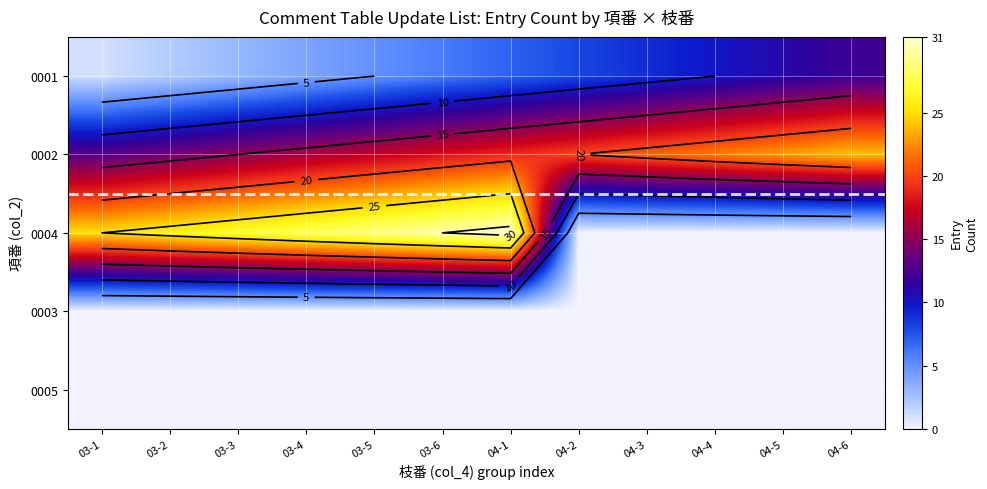

What is the sum of all 0002 values?

222